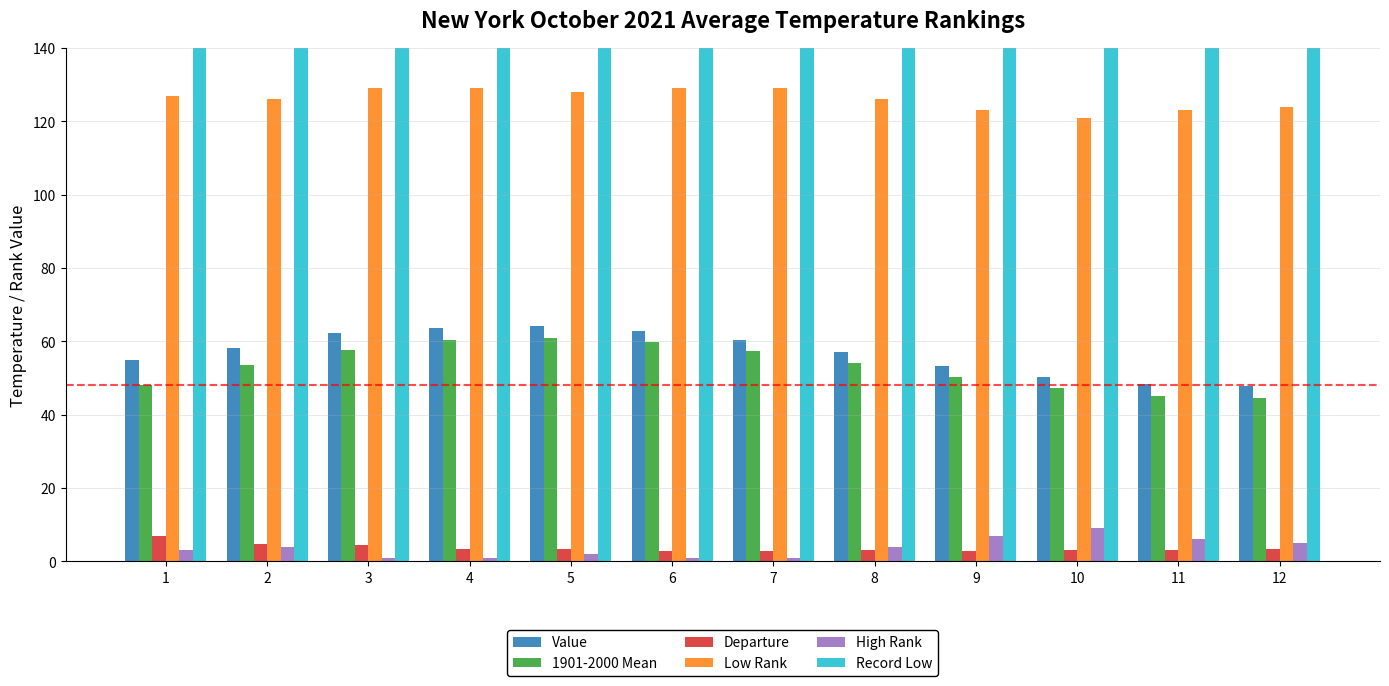

How many bars are there in each group?

6